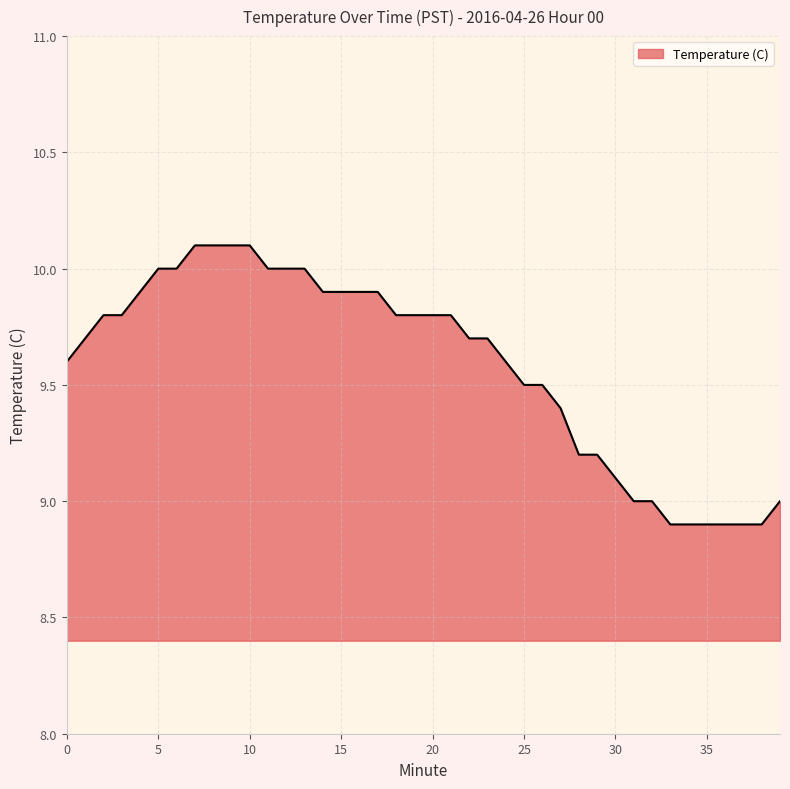

What is the minimum value shown in the chart?

8.9